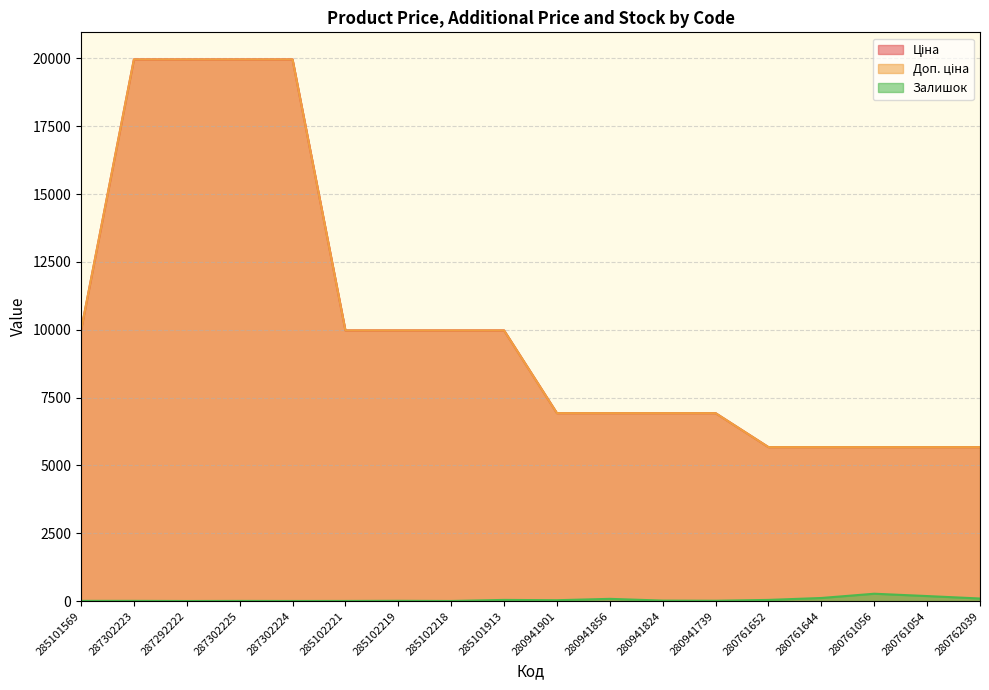

What is the minimum value shown in the chart?

2.0